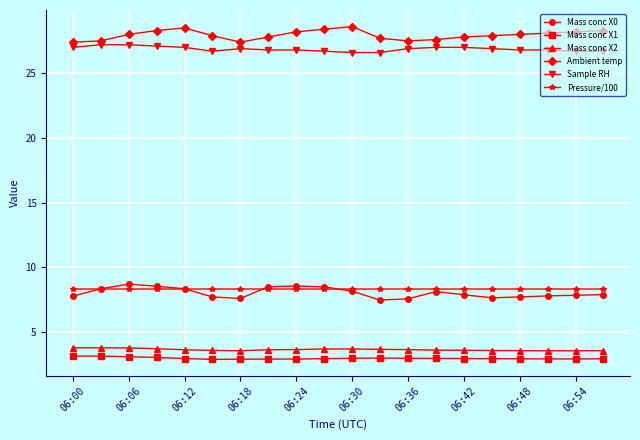

What is the value of the Ambient temp point at the 7th from the left?

27.4